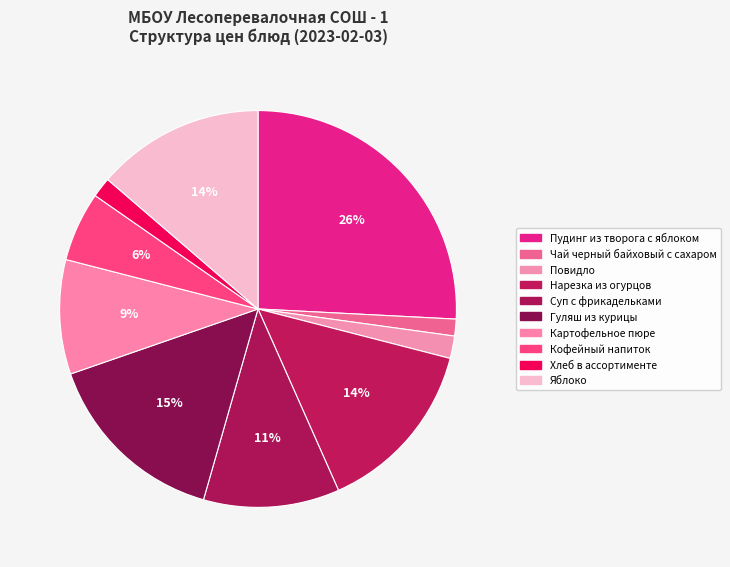

Is there any slice that represents more than half of the pie?

No